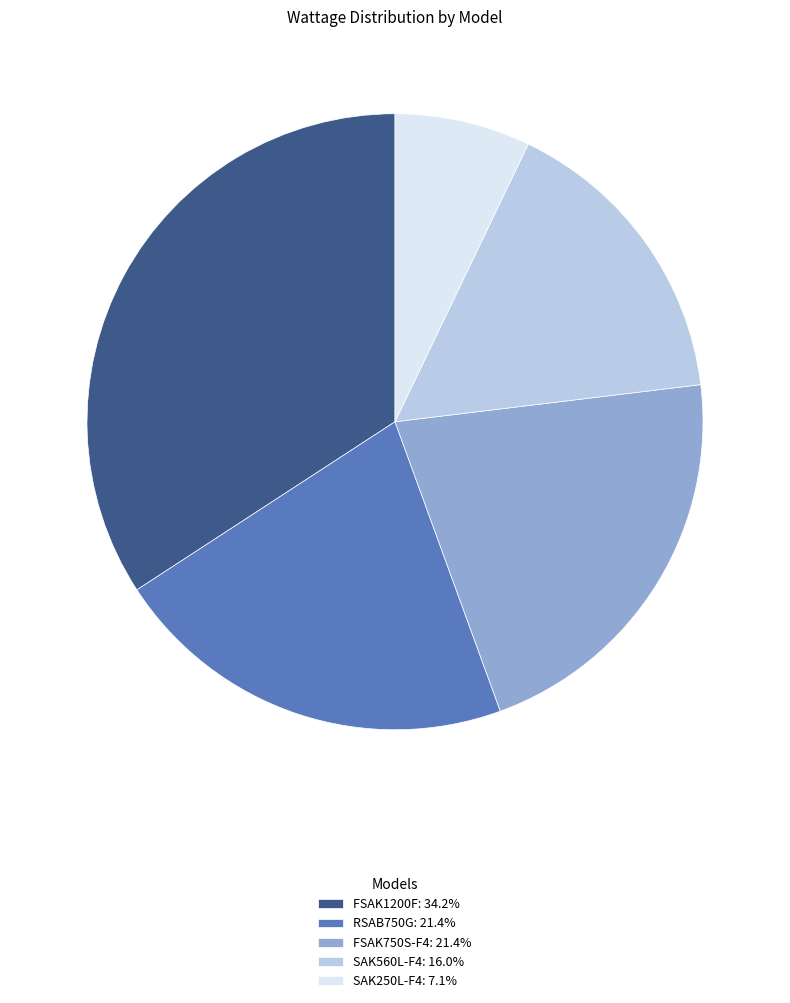

Count the number of slices in the pie.

5